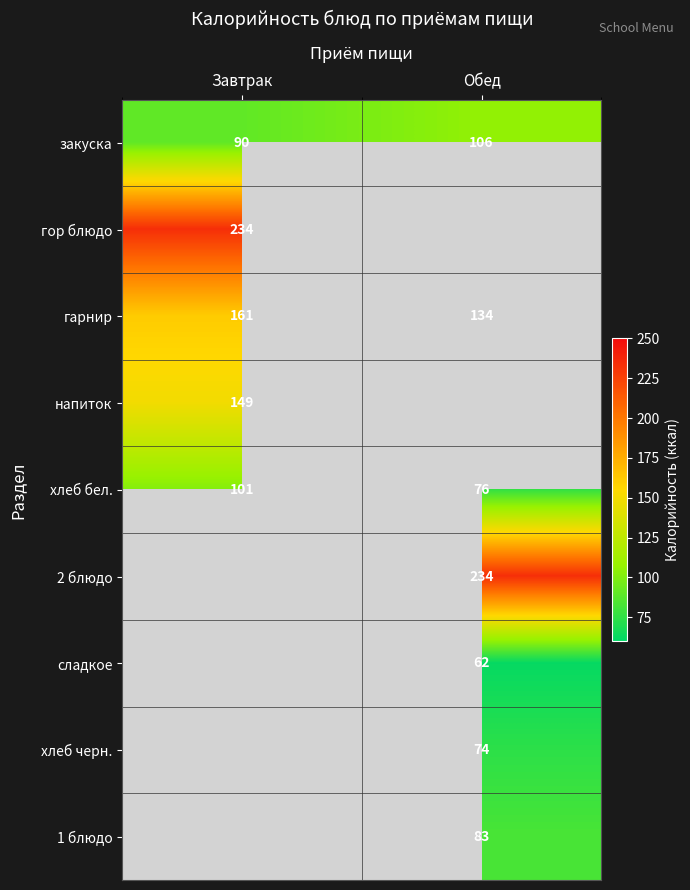

What value does the закуска series have at Обед, to the nearest 10?

110